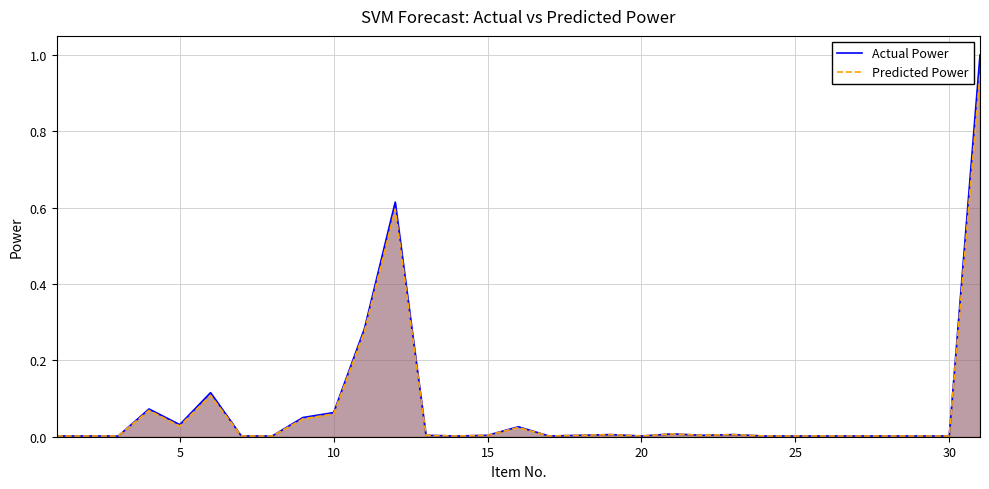

What is the difference between the maximum and minimum values in the Predicted Power series?

0.9